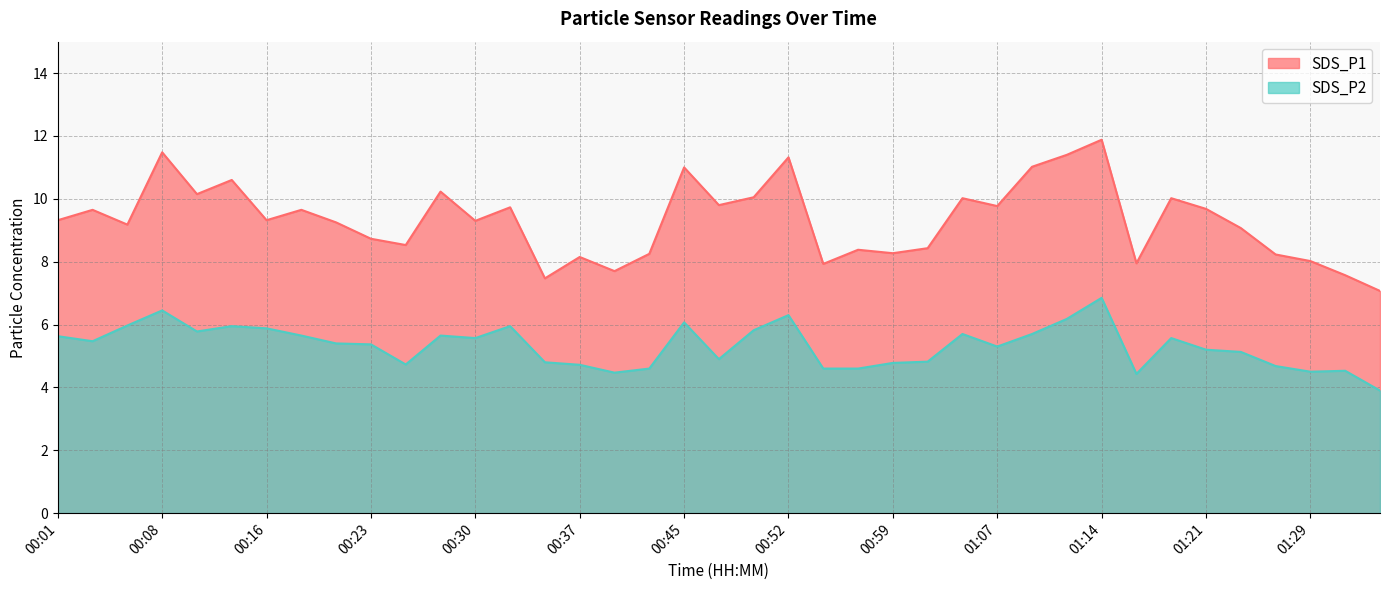

How many lines are shown in the chart?

2